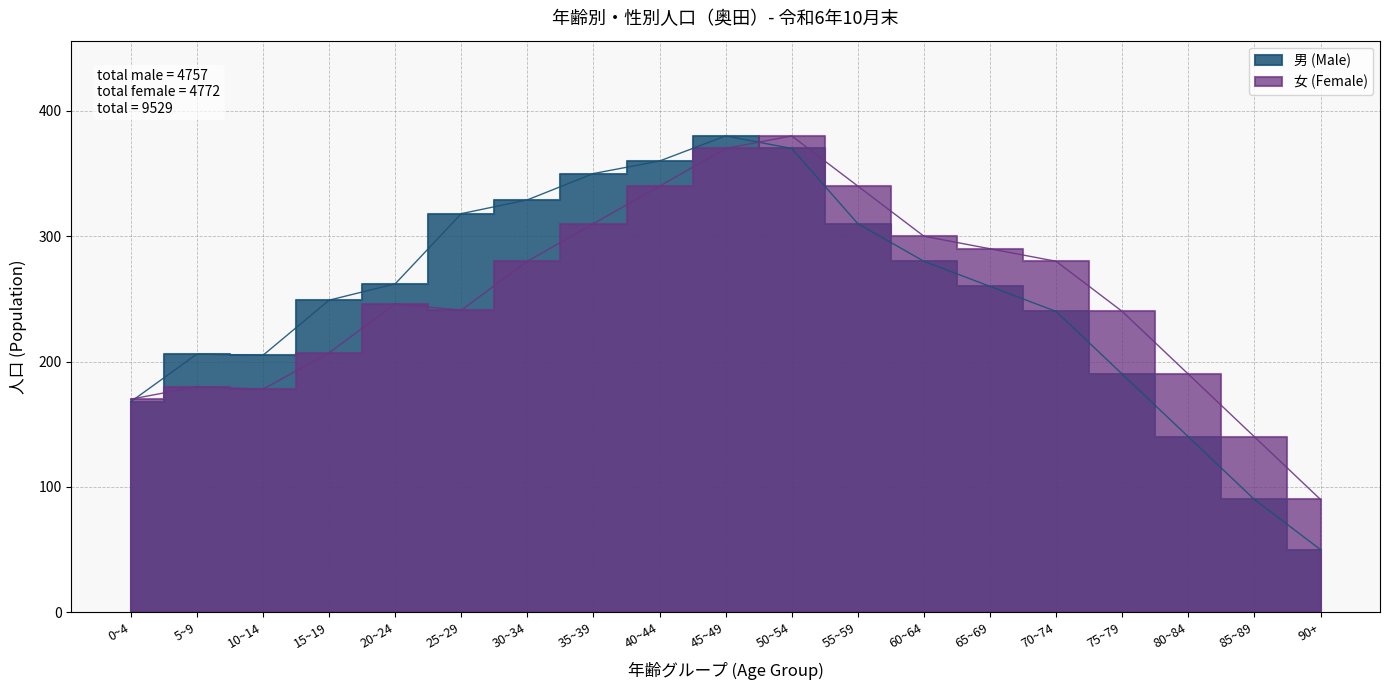

What is the total value across all series at 5~9?

386